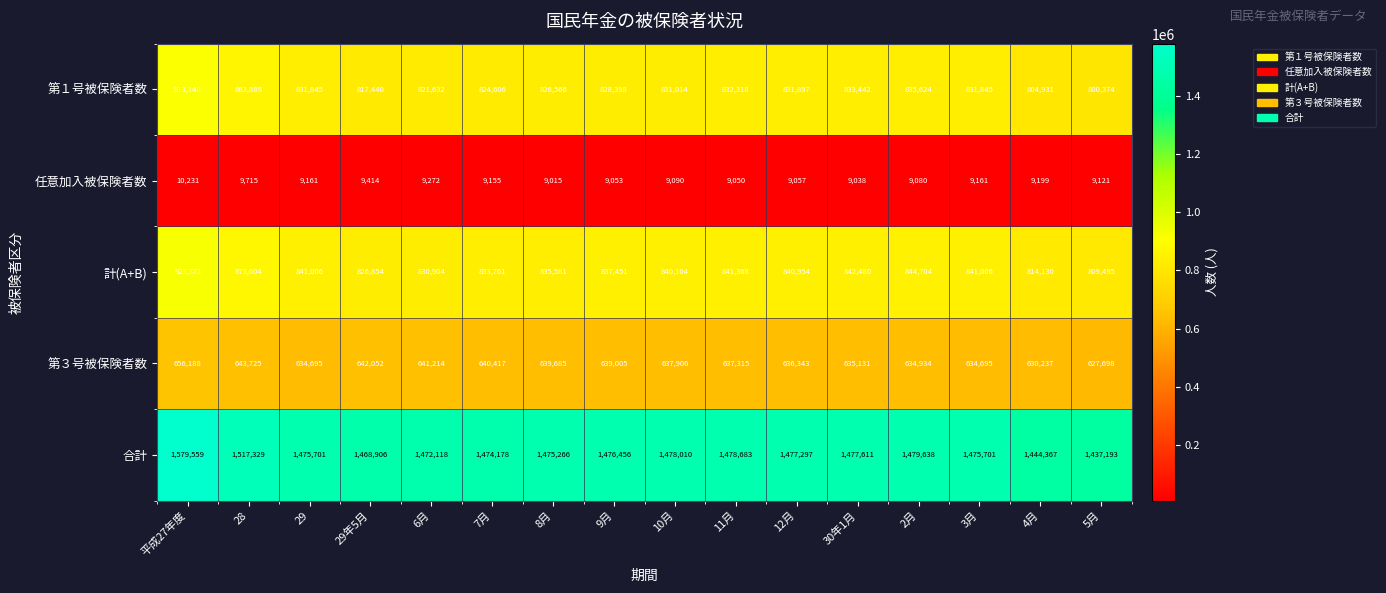

At which label does 第３号被保険者数 reach its minimum?

5月